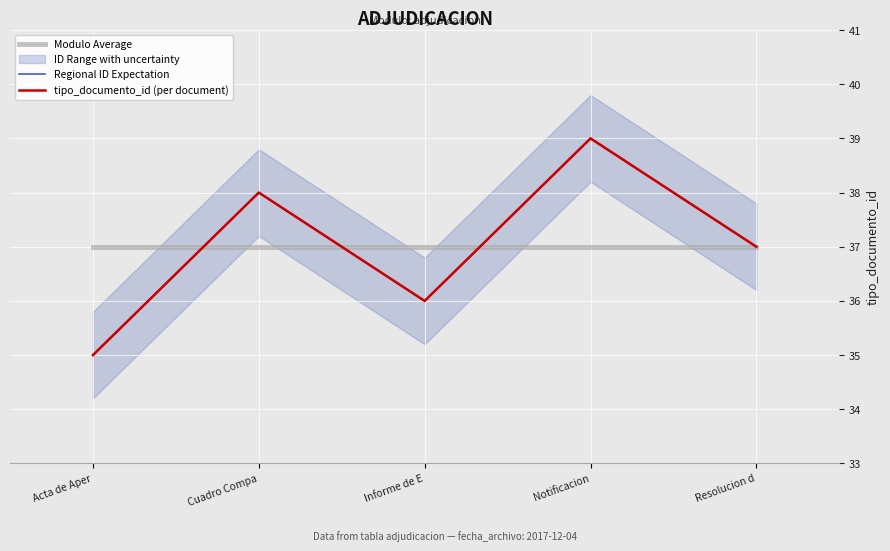

How many interior local valleys does the tipo_documento_id (per document) series have?

1